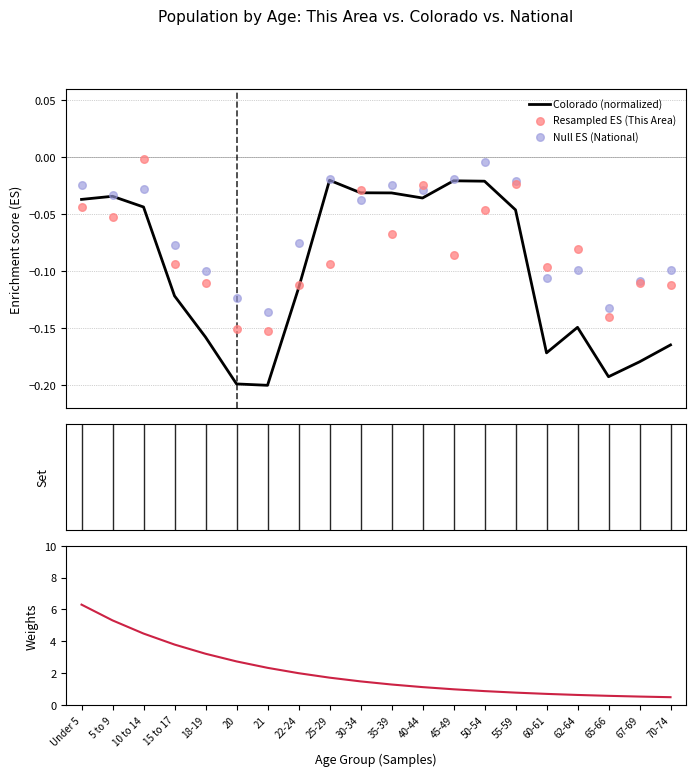

At how many categories does at least one series exceed 0?

20